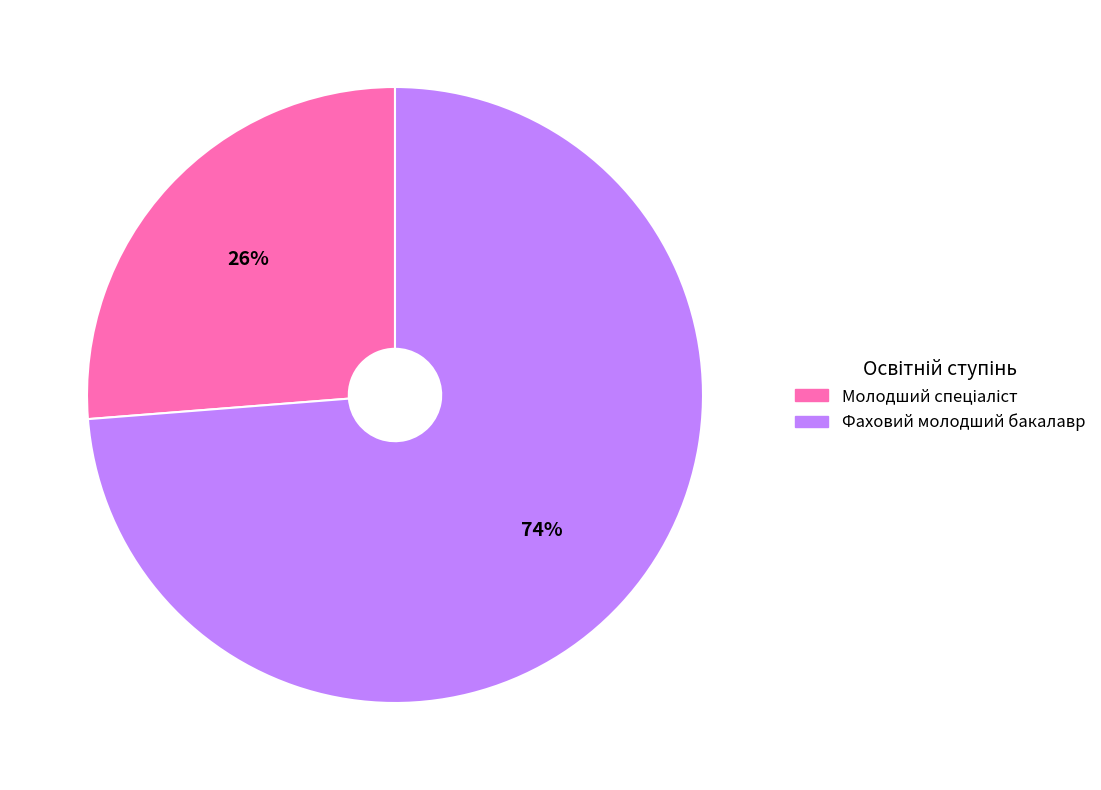

True or false: Фаховий молодший бакалавр accounts for 74% of the total.

True